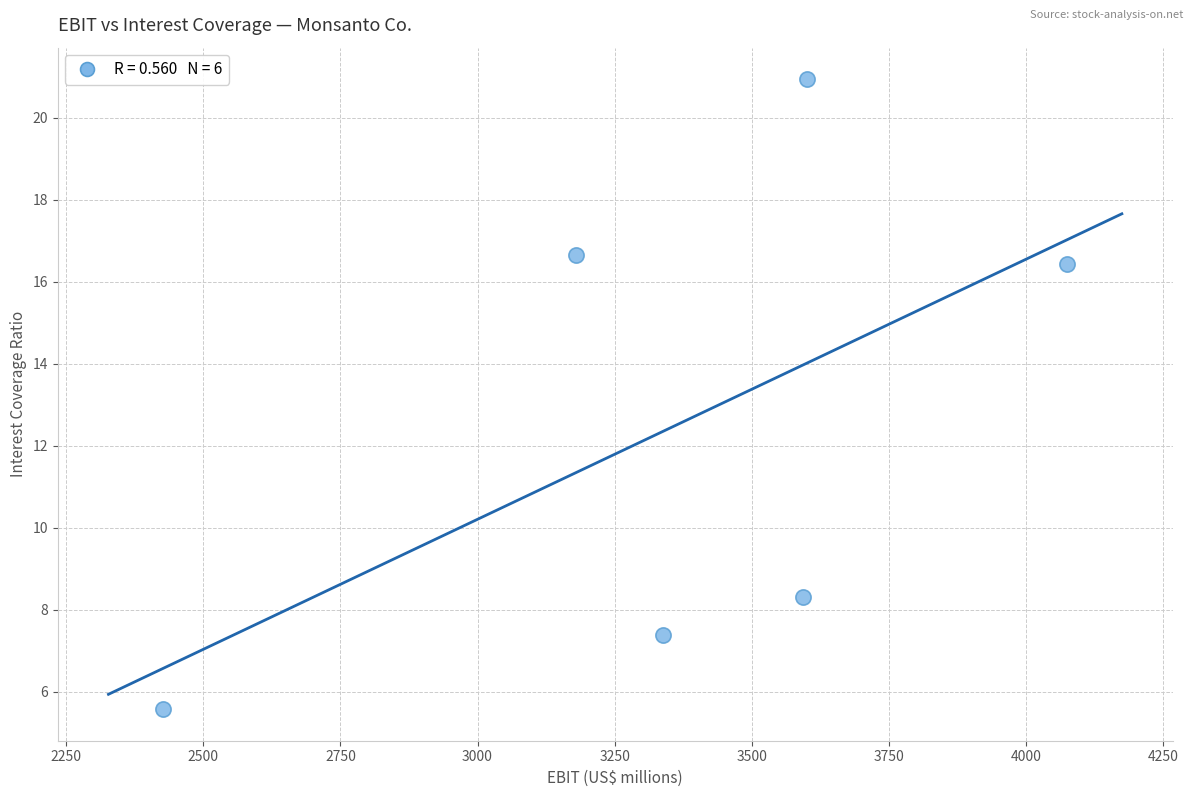

What is the average Y value?

12.5